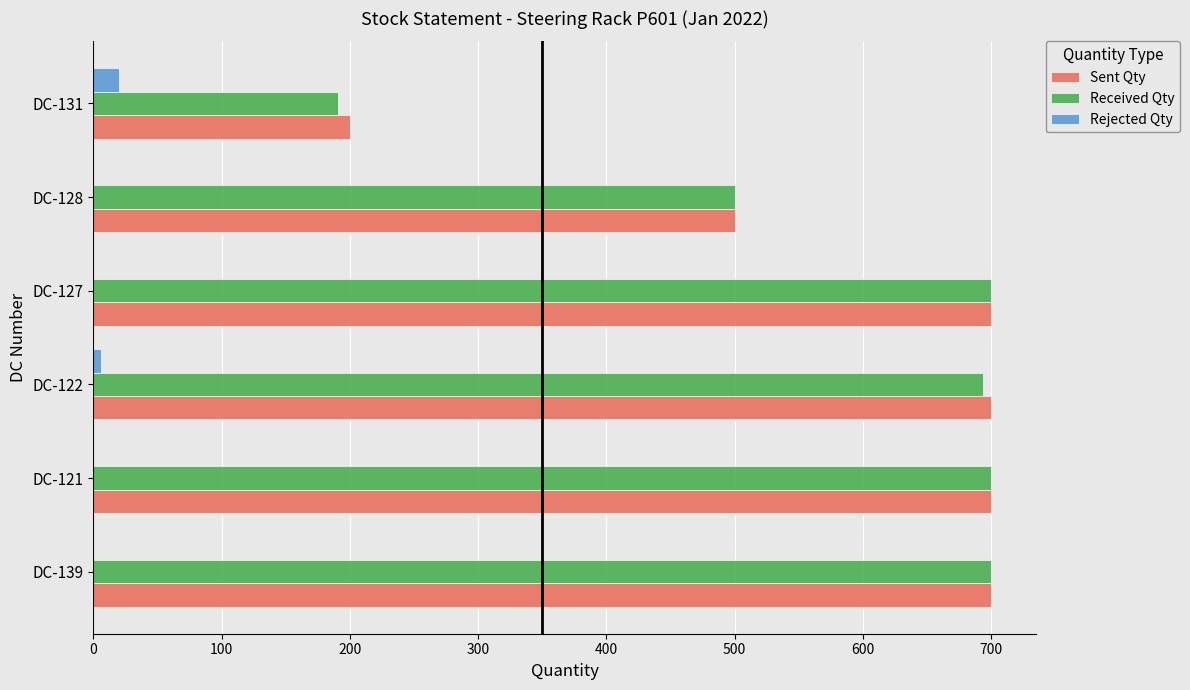

Is it true that Received Qty equals 700 at DC-121?

True